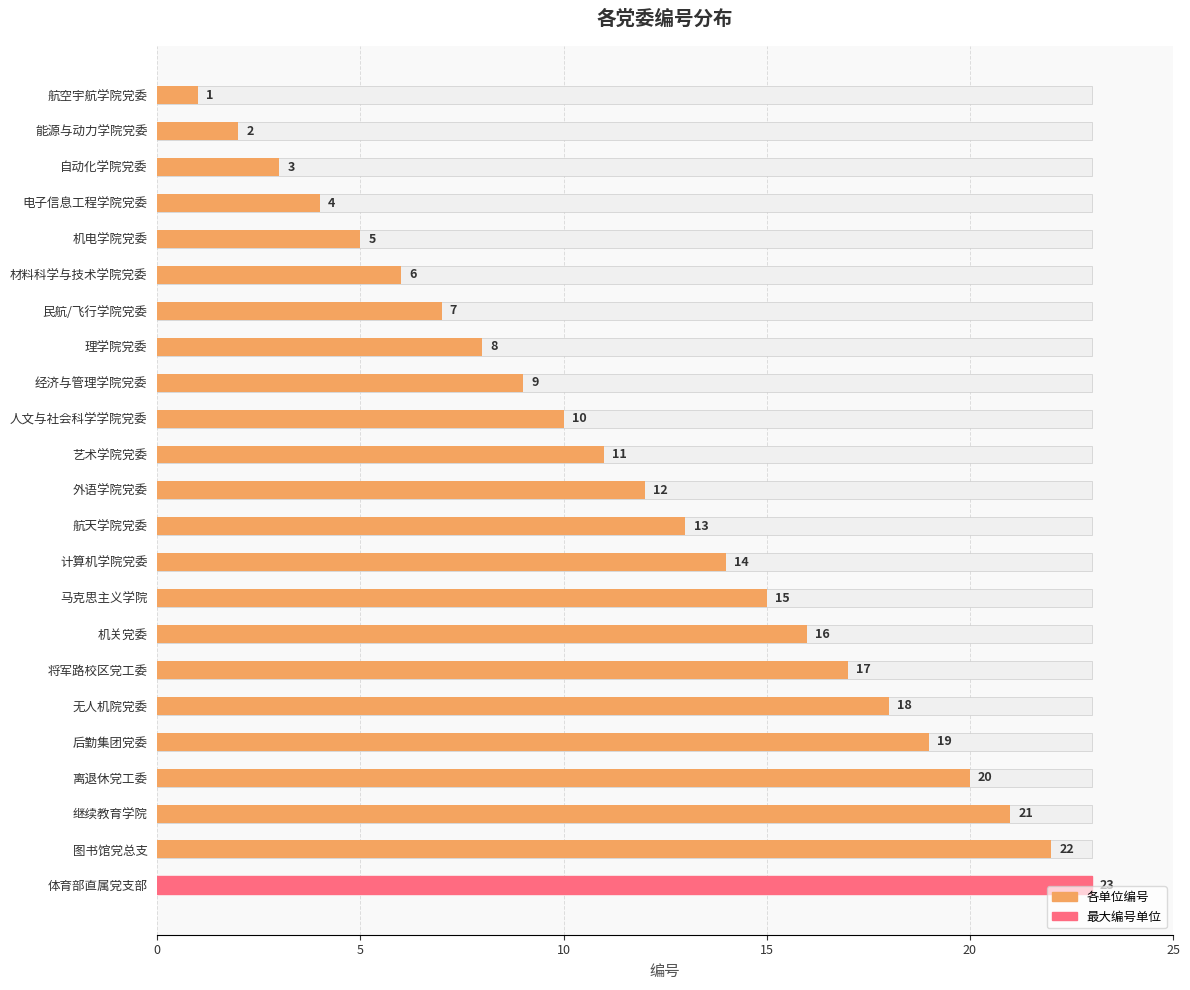

What is the smallest value displayed?

1